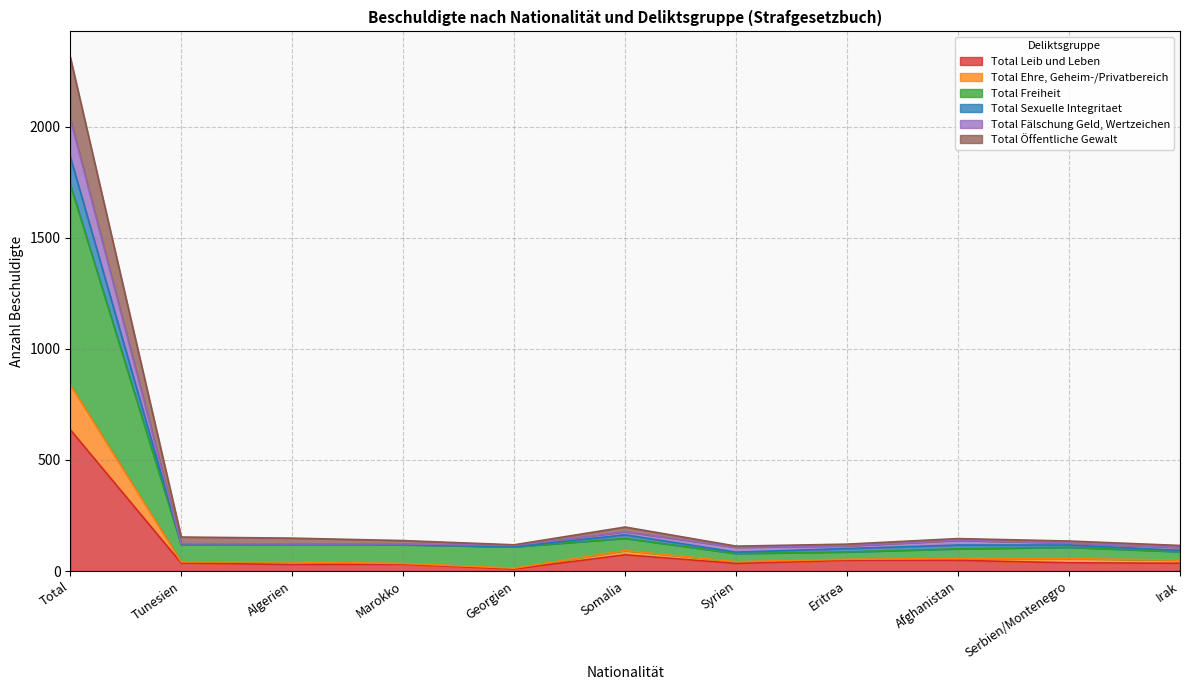

True or false: Total Leib und Leben and Total Fälschung Geld, Wertzeichen cross at least once.

False